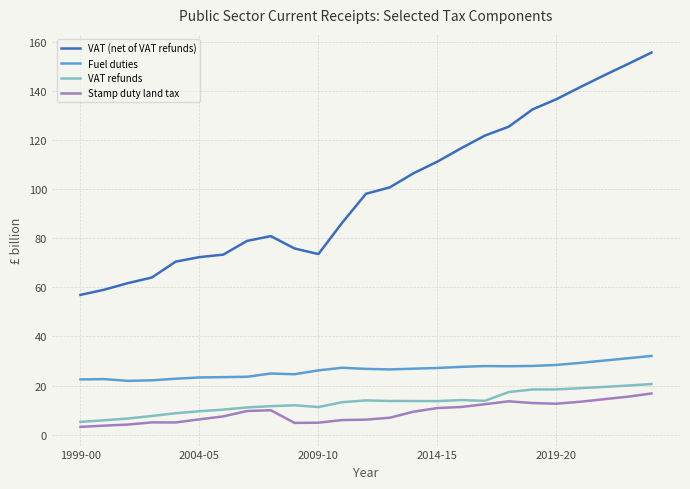

What is the lowest value of the Fuel duties series?

21.9